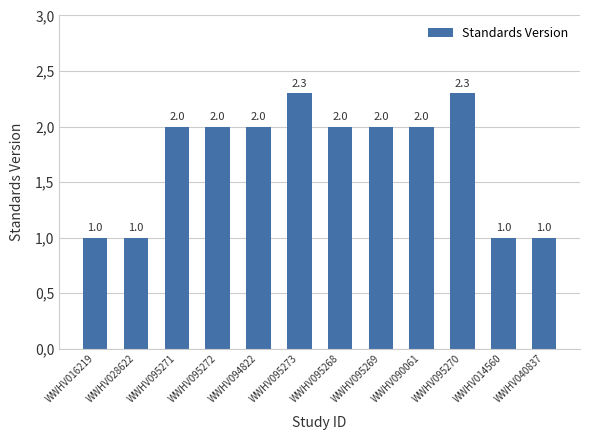

What is the label of the 3rd bar from the left?

WWHV095271